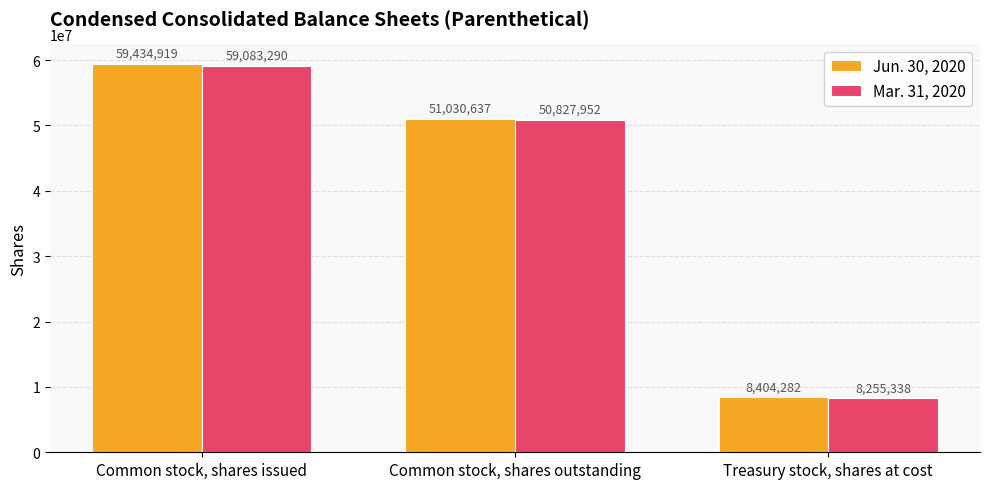

What is the minimum value shown in the chart?

8255338